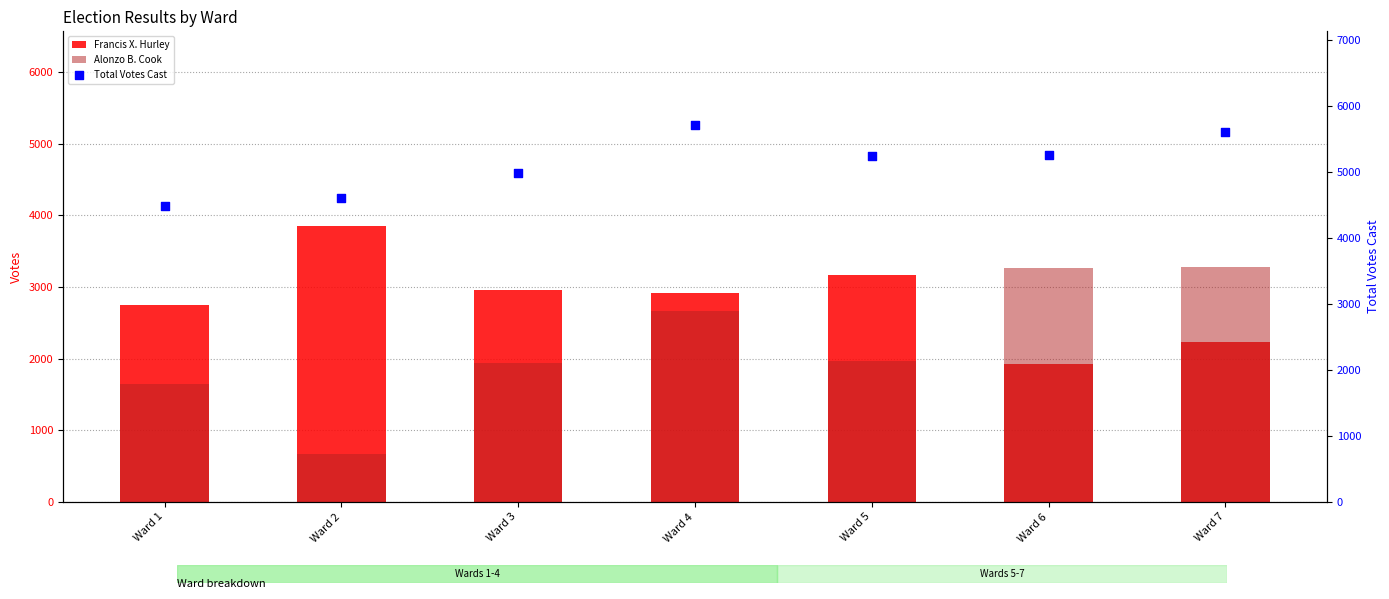

Which series has the largest total across all categories?

Total Votes Cast